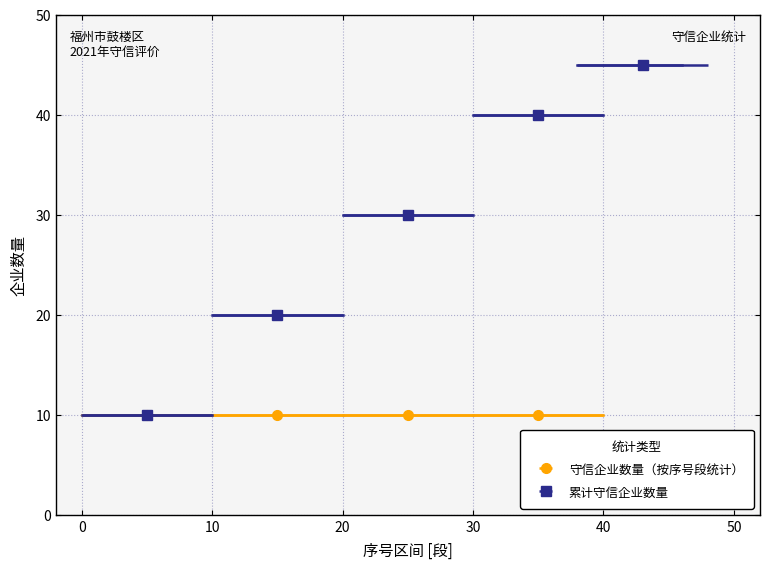

Is this an area chart (filled region under the line)?

No